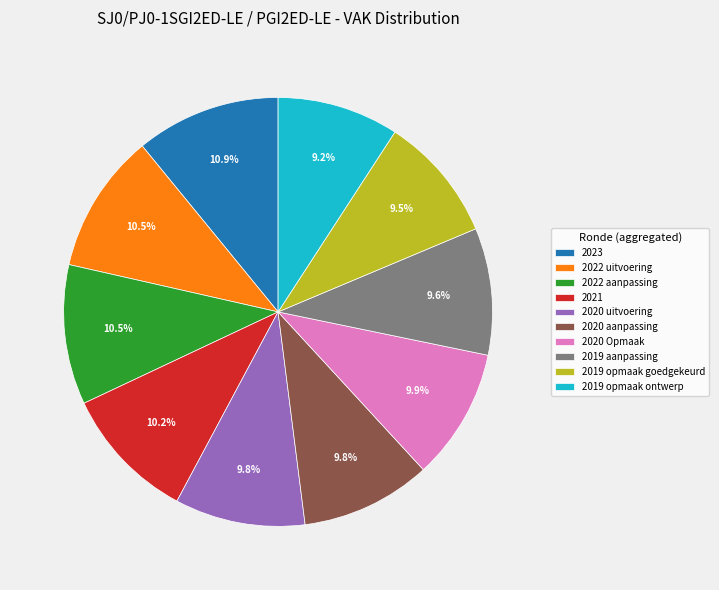

Between 2020 uitvoering and 2019 opmaak ontwerp, which is larger?

2020 uitvoering